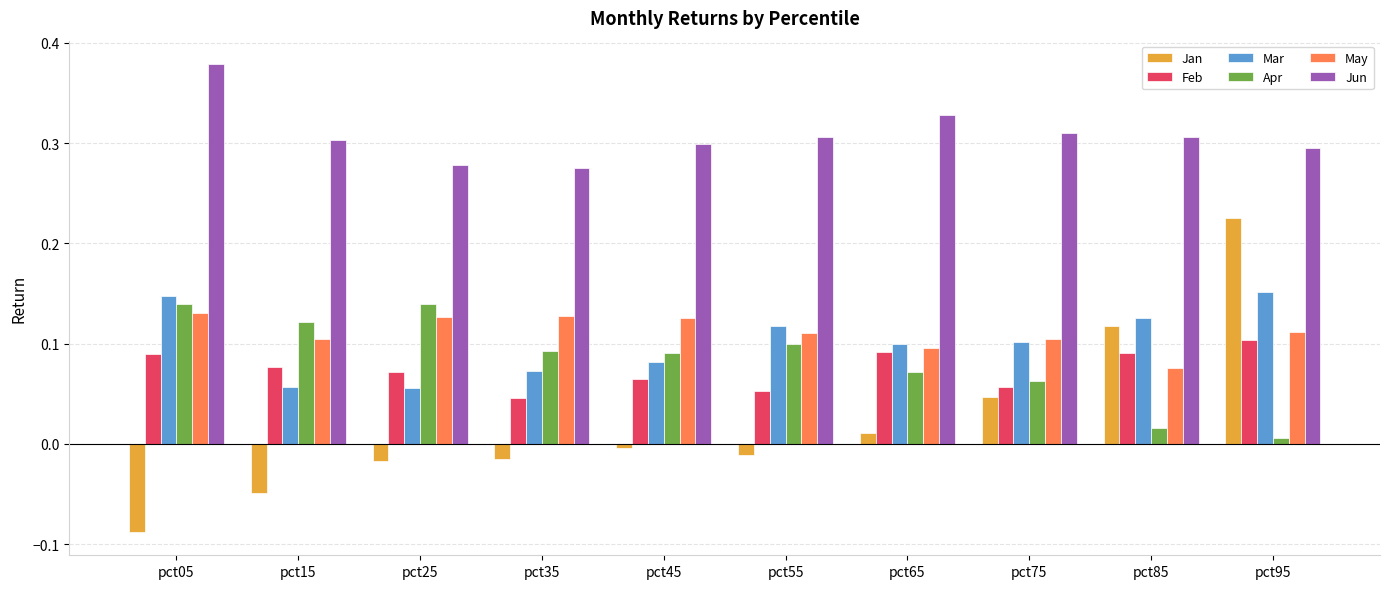

Is the value of Jan at pct45 greater than the value of Apr at pct35?

No